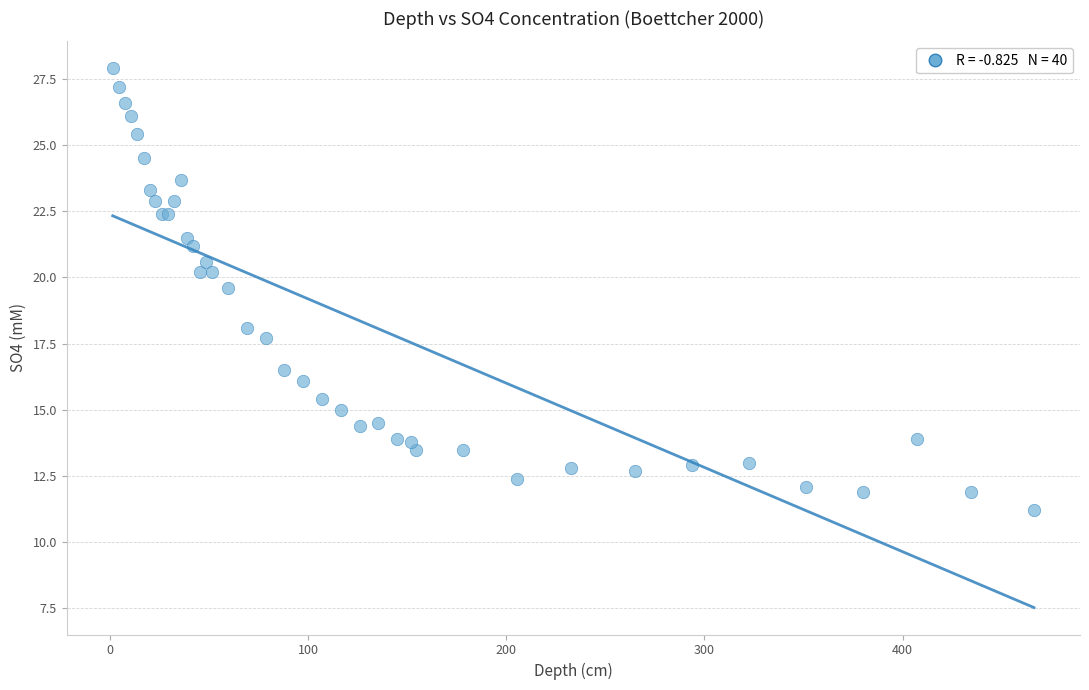

What Y value in the scatter plot is closest to 19?

19.6